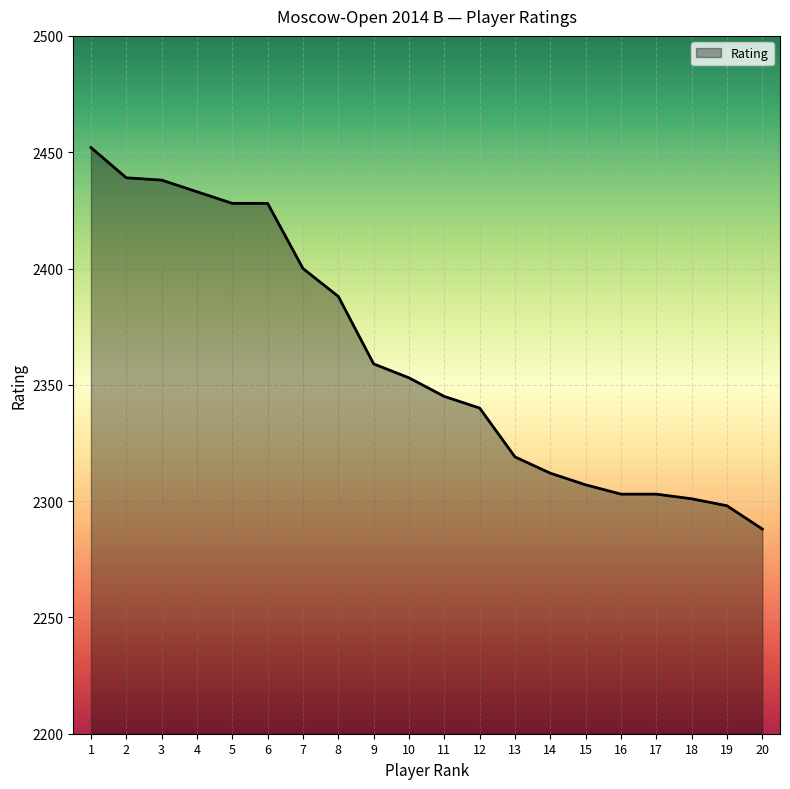

Between 7 and 16, which is larger?

7